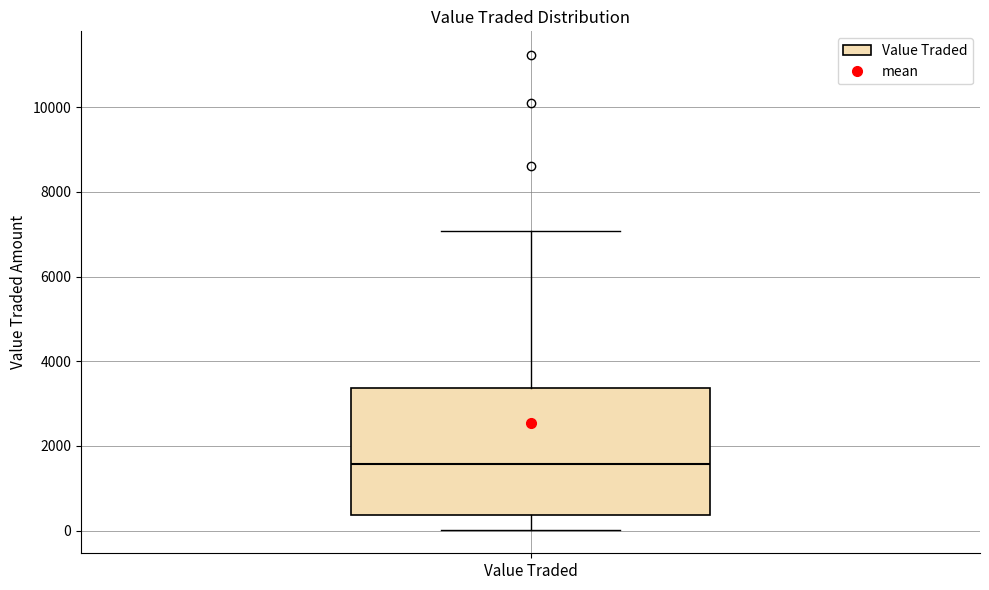

Transcribe this box plot: give where the median line is, the range the box spans, and where the two whiskers end, as read against the y-axis. The values are not printed on the chart, so give them approximately, as read against the axis.

median 1600, box 400 to 3400, whiskers 0 to 7000